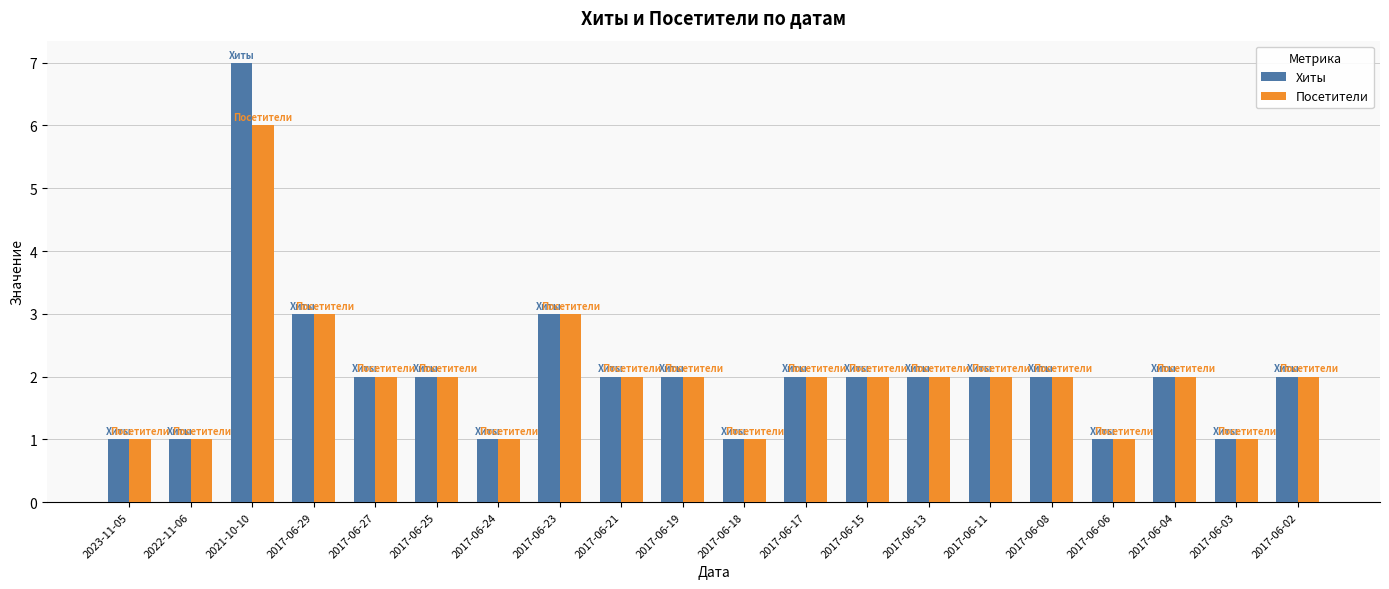

Reading left to right, list all the values displayed in this chart.

Хиты: 1	1	7	3	2	2	1	3	2	2	1	2	2	2	2	2	1	2	1	2
Посетители: 1	1	6	3	2	2	1	3	2	2	1	2	2	2	2	2	1	2	1	2